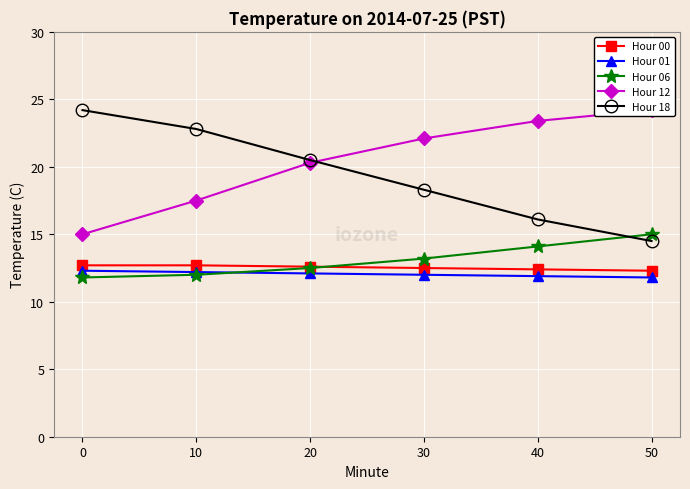

What is the difference between the Hour 06 values at 40 and 50?

0.9